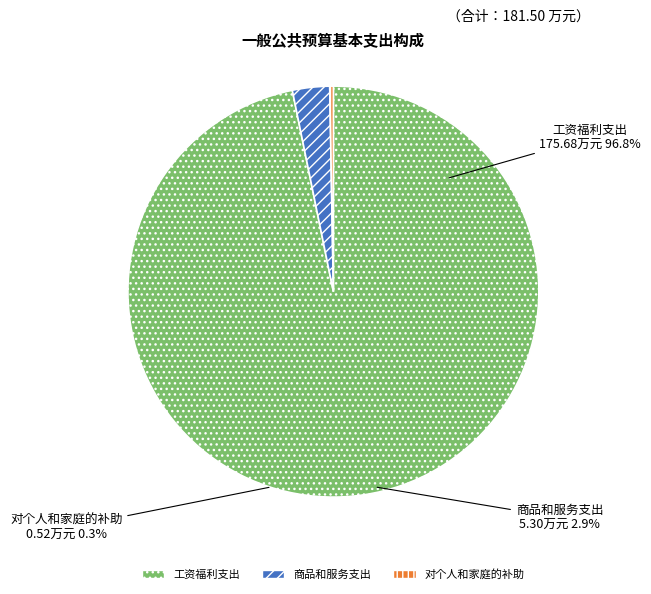

Does 商品和服务支出 account for over 50% of the chart?

No